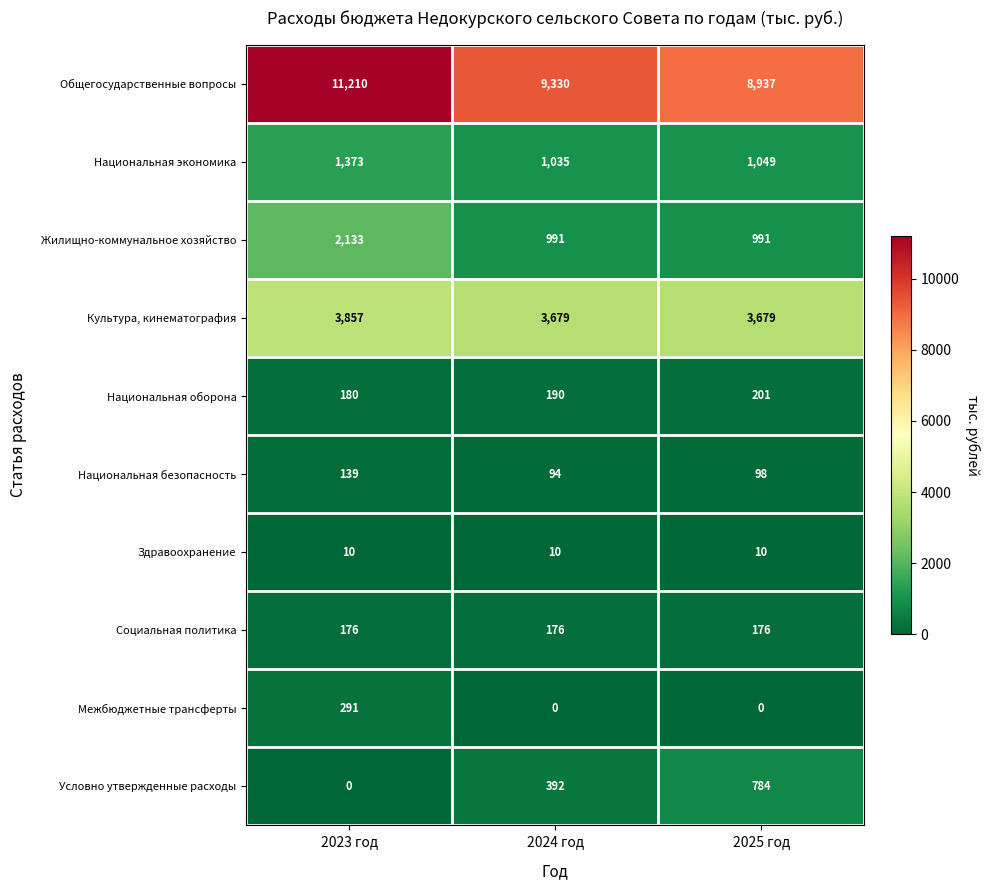

At which label is Национальная безопасность closest to 116?

2025 год